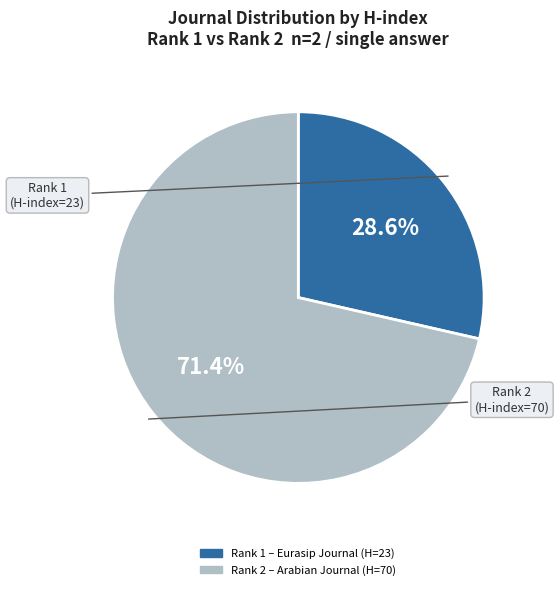

Does any single category account for the majority?

Yes